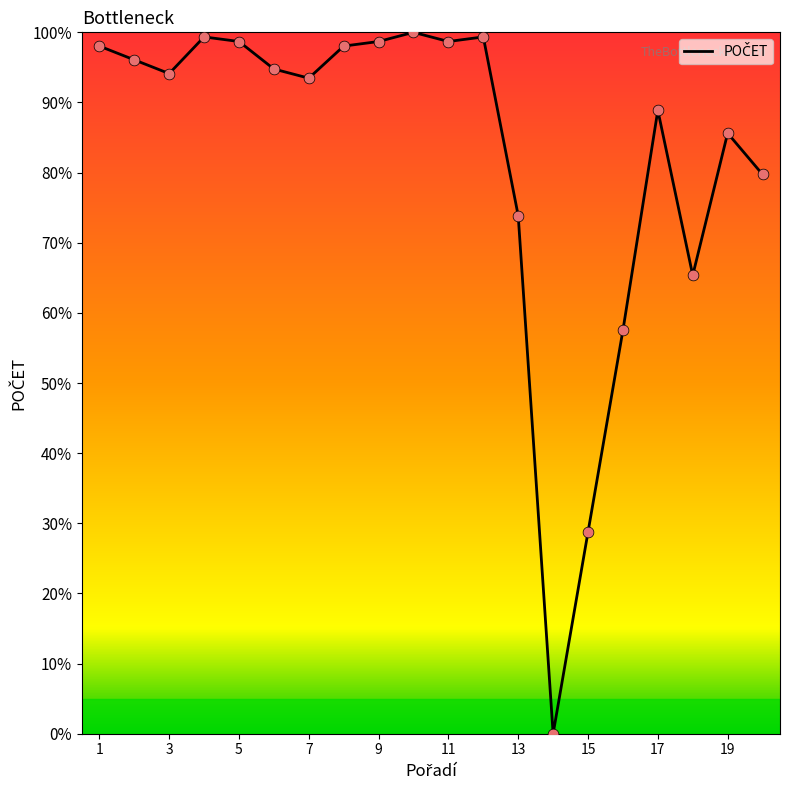

What is the greatest value displayed?

100.0